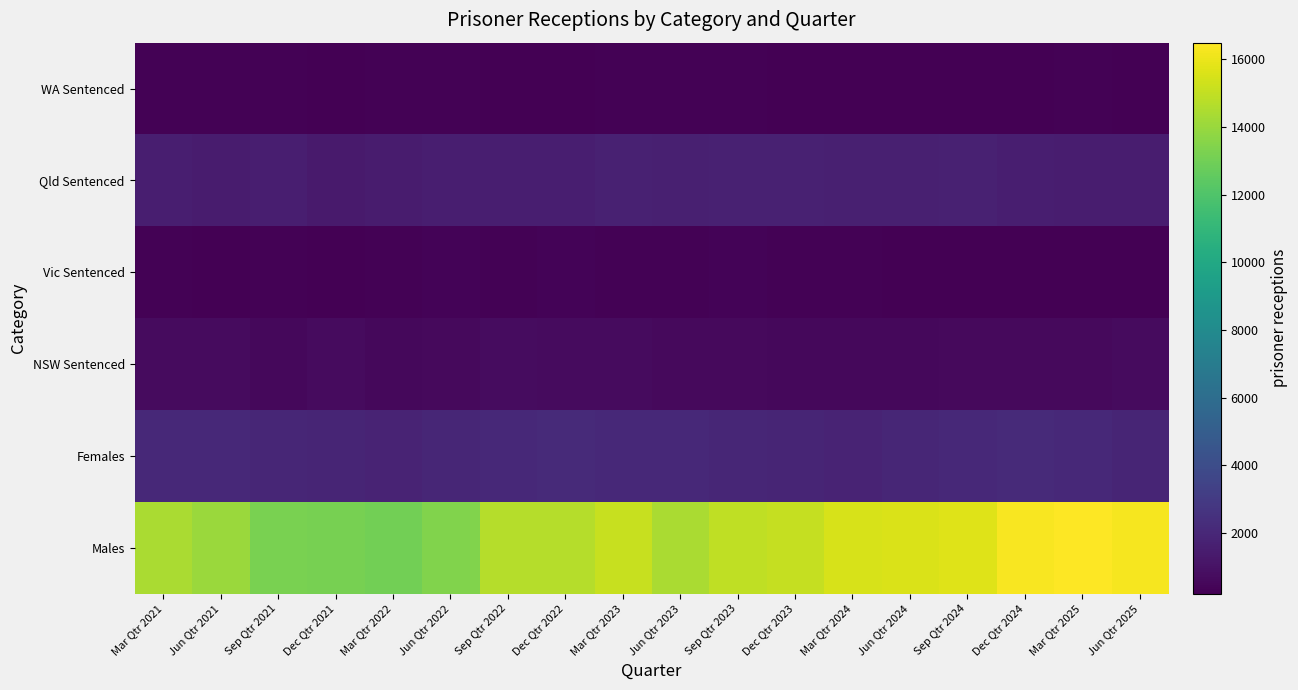

What is the maximum value shown in the chart?

16493